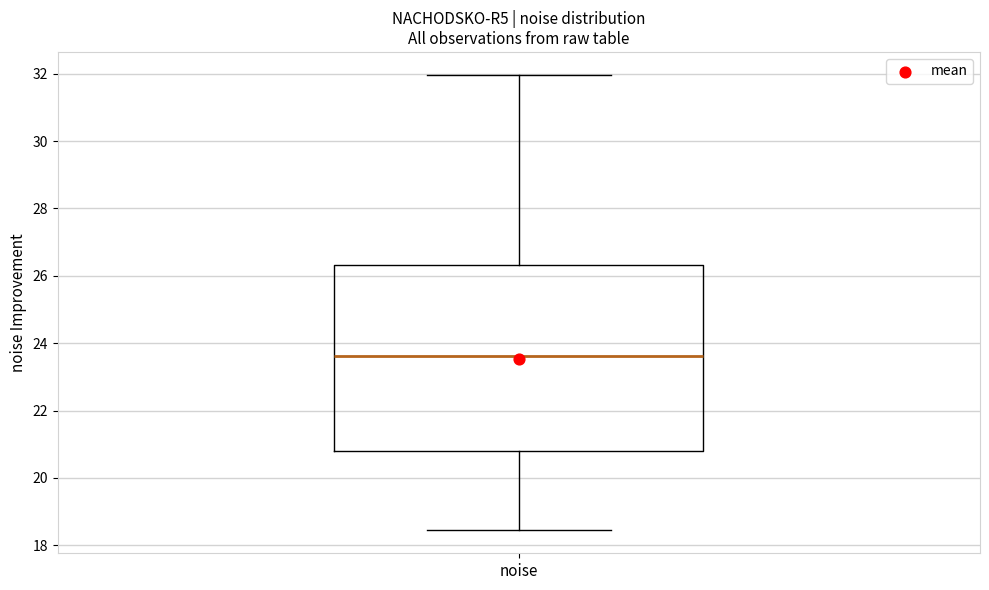

Transcribe this box plot: give where the median line is, the range the box spans, and where the two whiskers end, as read against the y-axis. The values are not printed on the chart, so give them approximately, as read against the axis.

median 23.6, box 20.8 to 26.4, whiskers 18.4 to 32.0